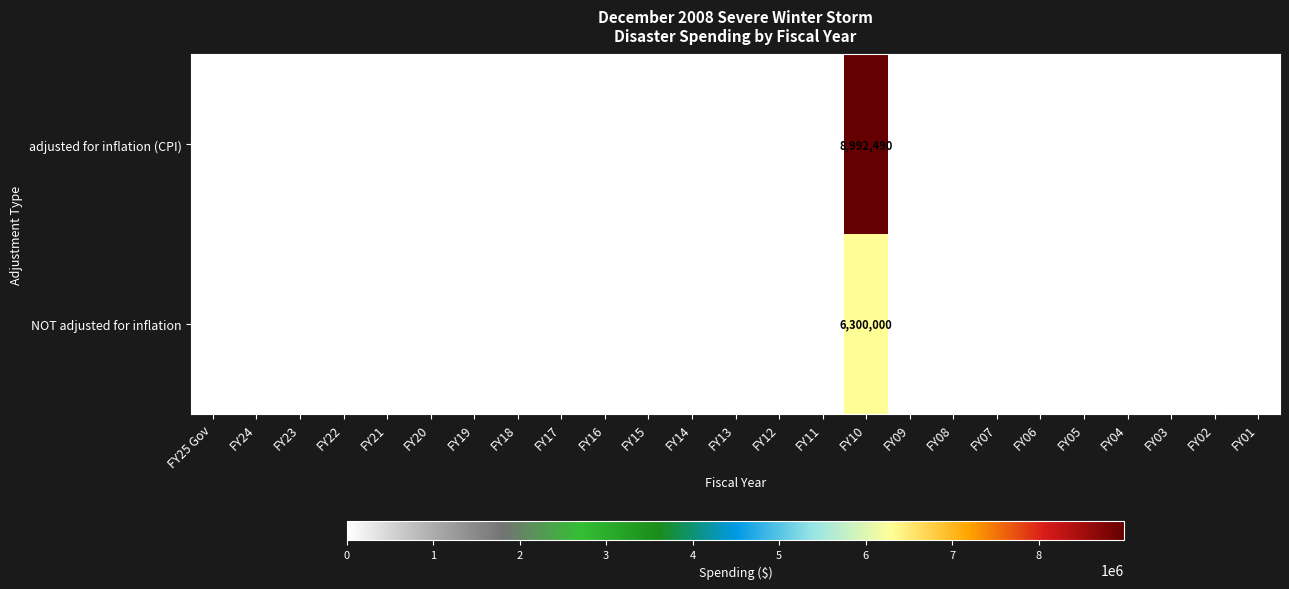

True or false: row_0 has a value of 0 at FY04.

True